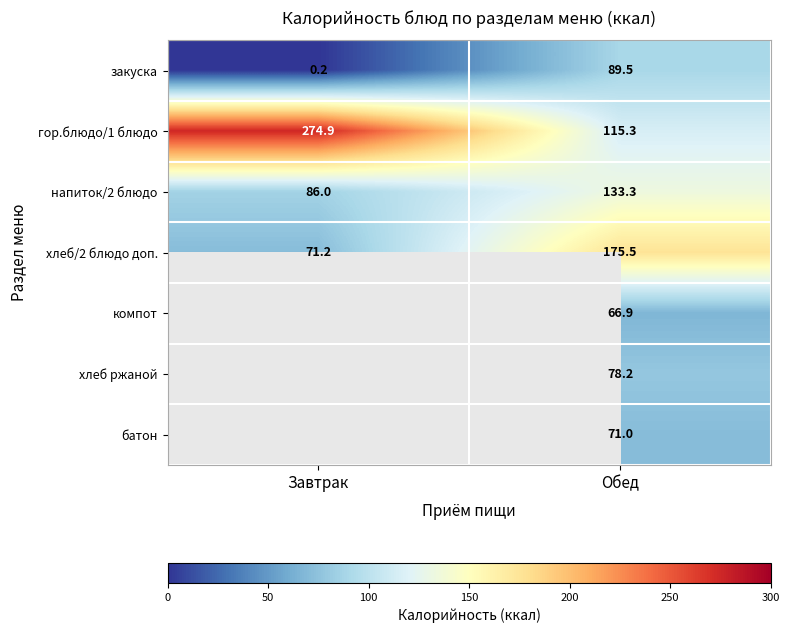

Which category has the highest value in the гор.блюдо/1 блюдо series?

Завтрак